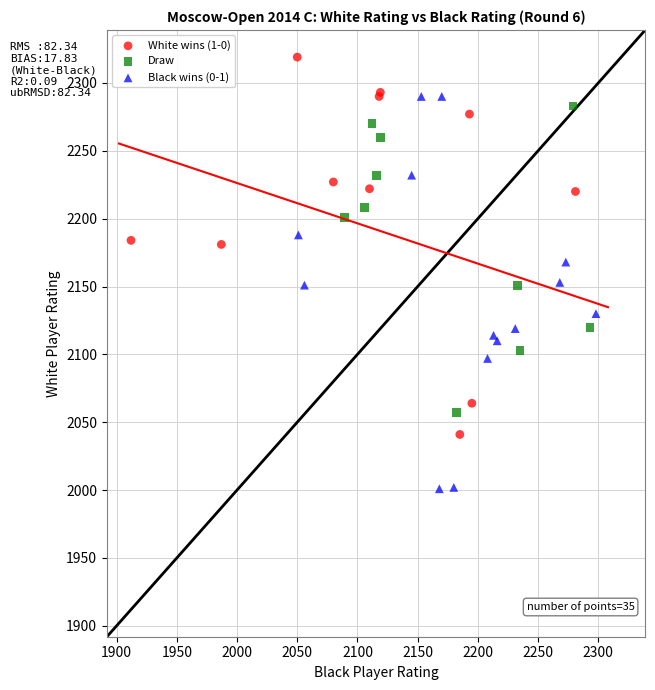

Which series contains the lowest Y value?

Black wins (0-1)